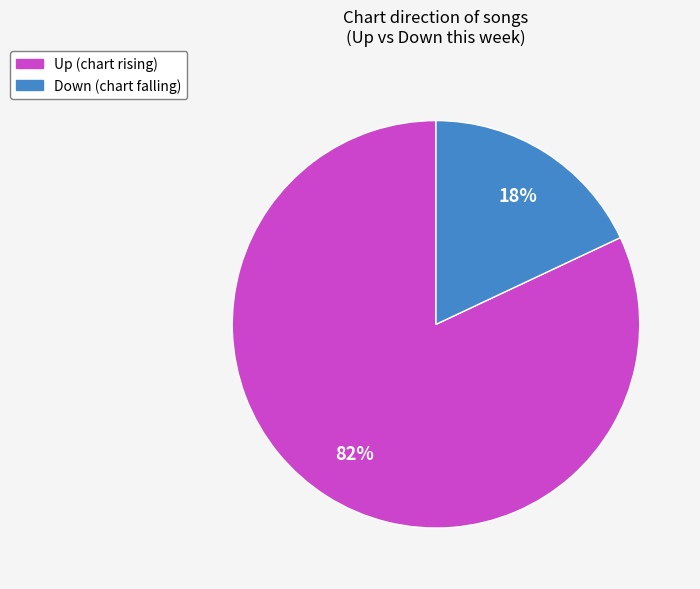

To the nearest percent, what is the difference between the largest and smallest slice percentages?

64%